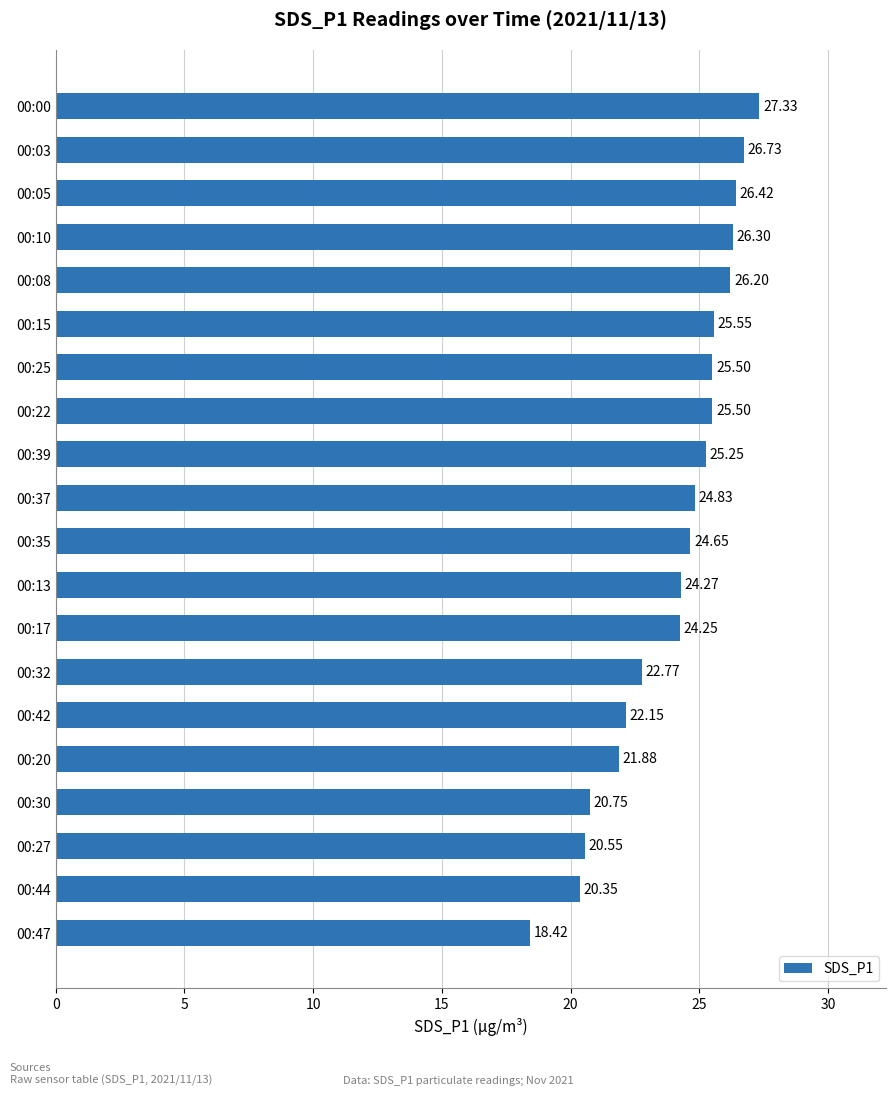

What is the difference between the maximum and minimum values?

8.9